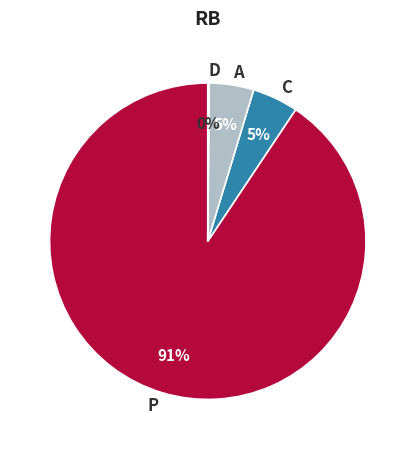

To the nearest percent, what percentage of the pie is C?

5%